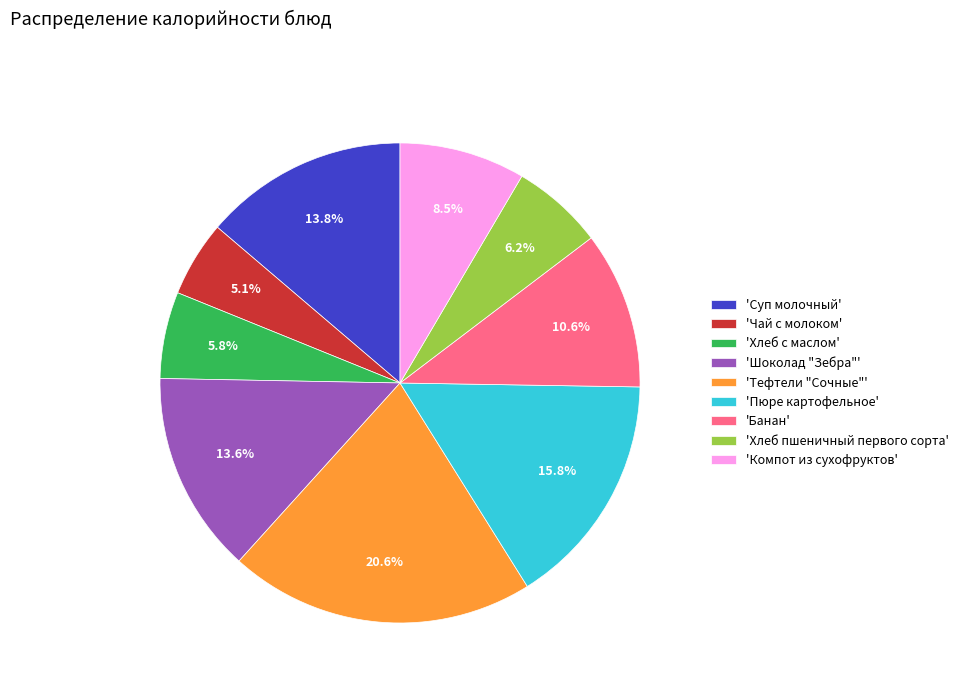

Which has a higher value, 'Компот из сухофруктов' or 'Банан'?

'Банан'